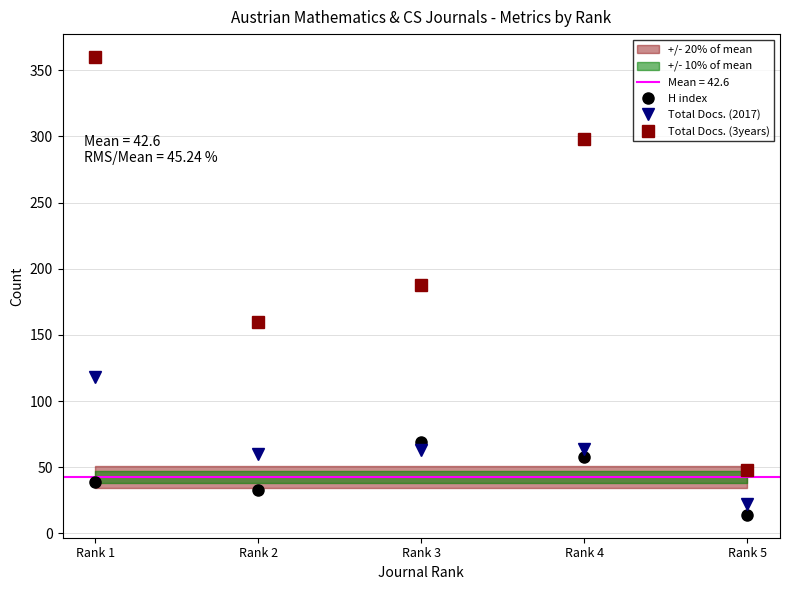

Which category has the lowest value across all series?

Rank 5